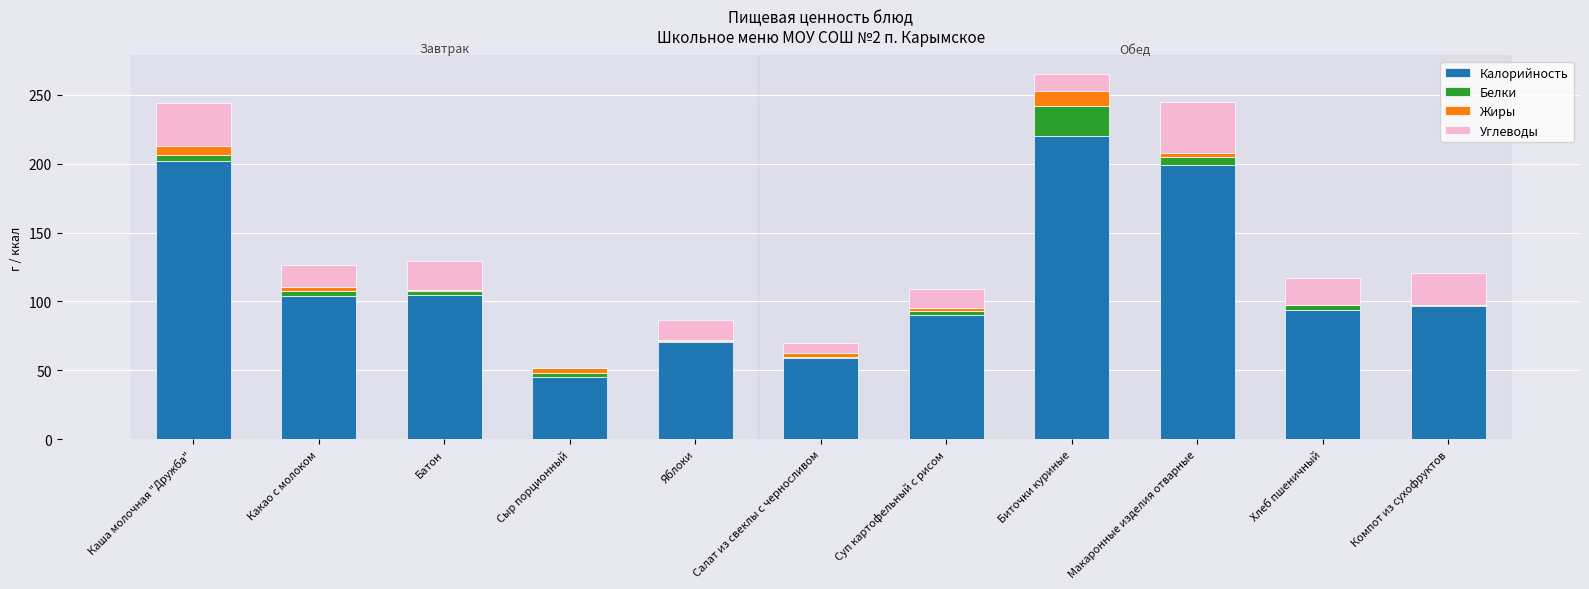

What is the total value across all series at Биточки куриные?

265.2